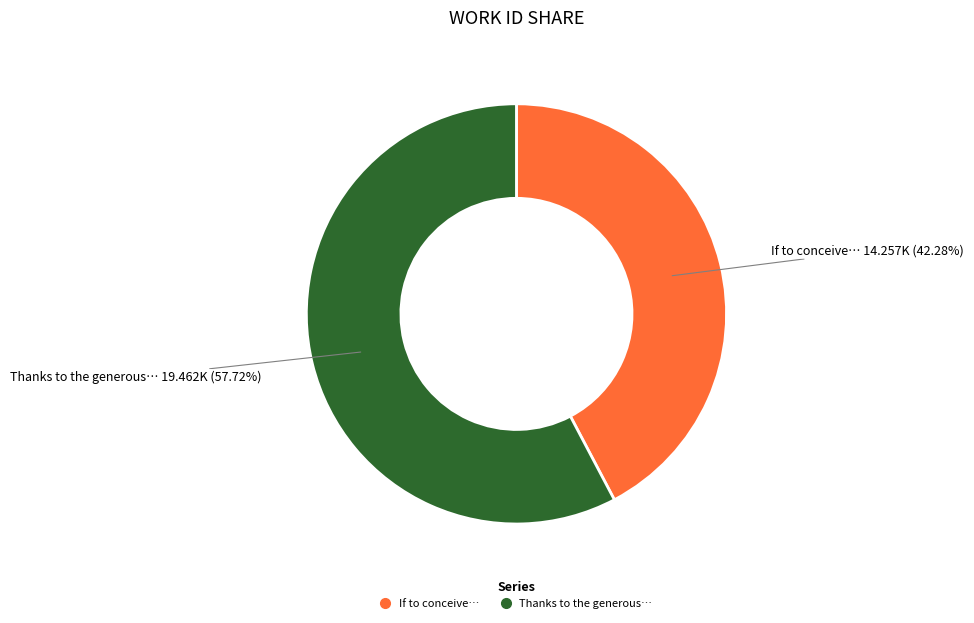

Does any single category account for the majority?

Yes